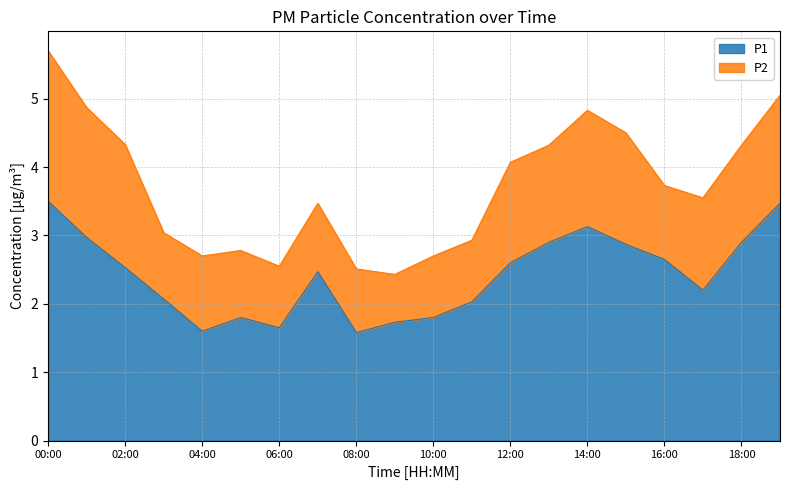

The chart shows a value of 4.7 at 01:00. True or false?

False